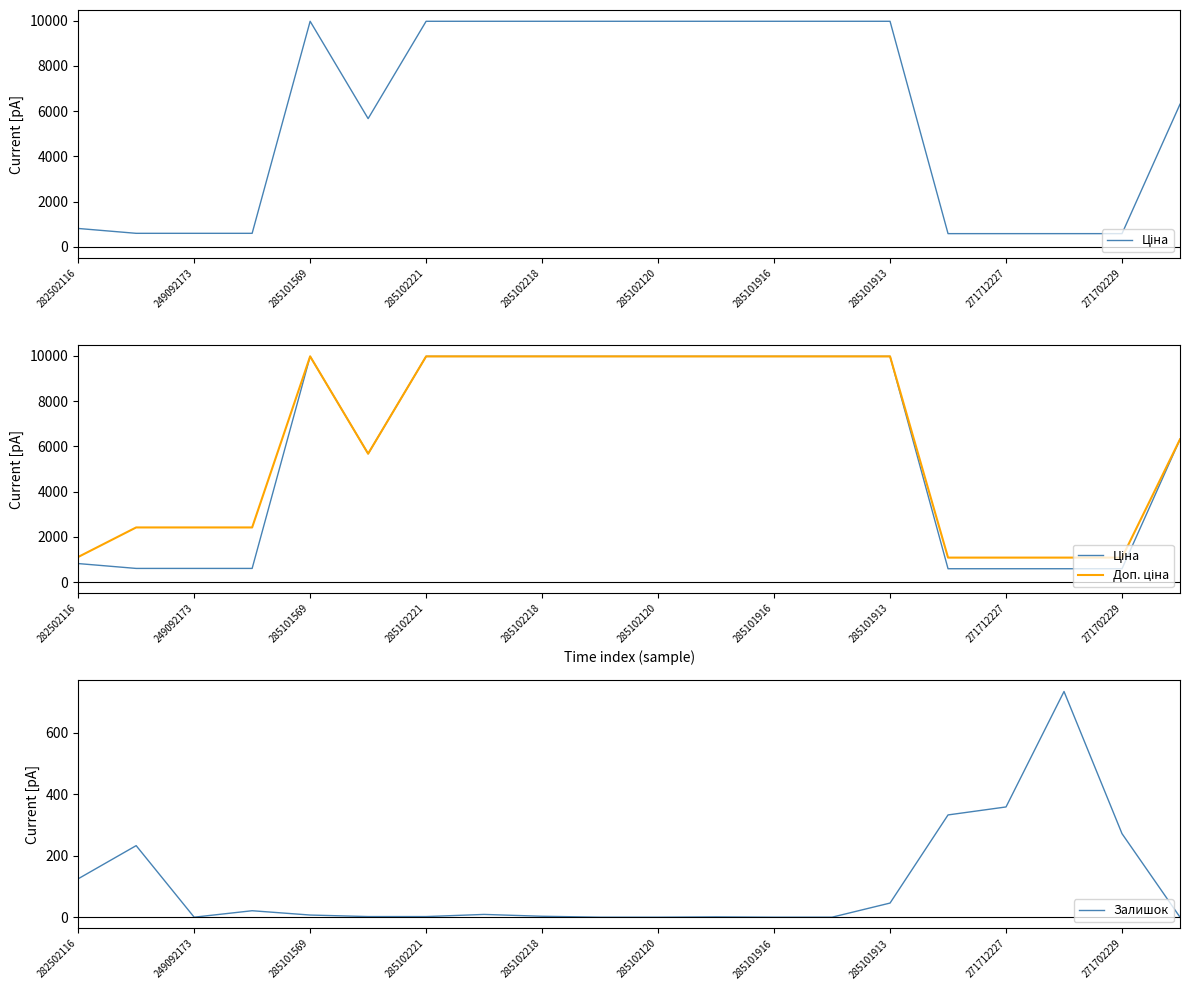

How many series are shown in this chart?

3